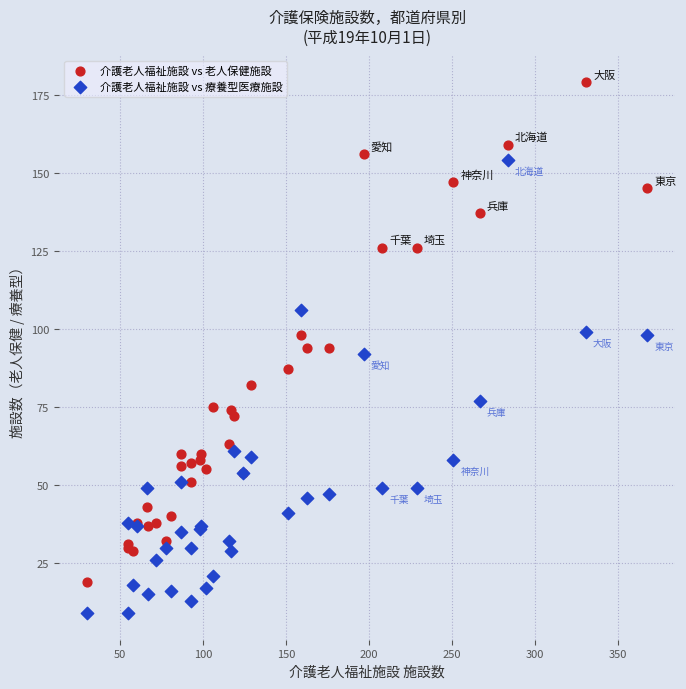

Which series reaches the minimum Y coordinate?

介護老人福祉施設 vs 療養型医療施設